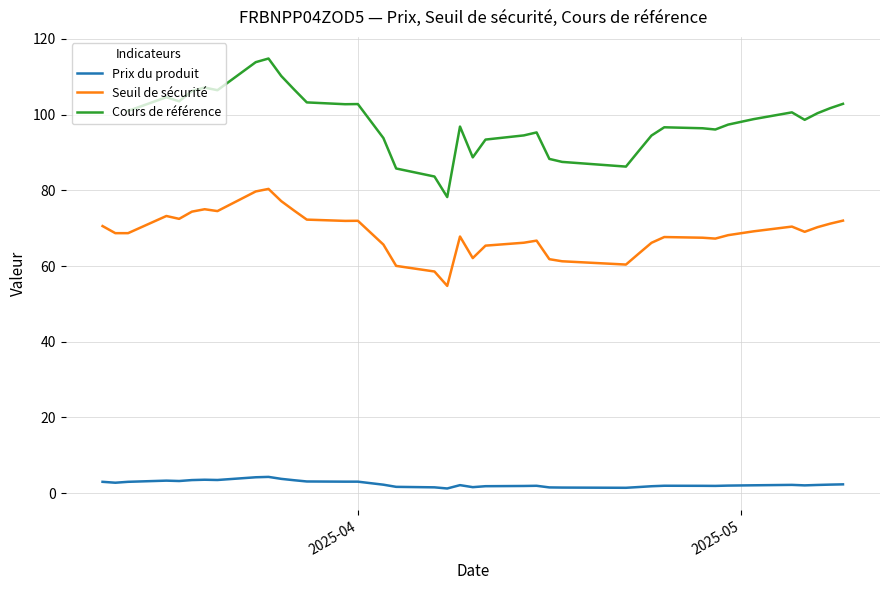

True or false: Seuil de sécurité and Prix du produit intersect in this chart.

False